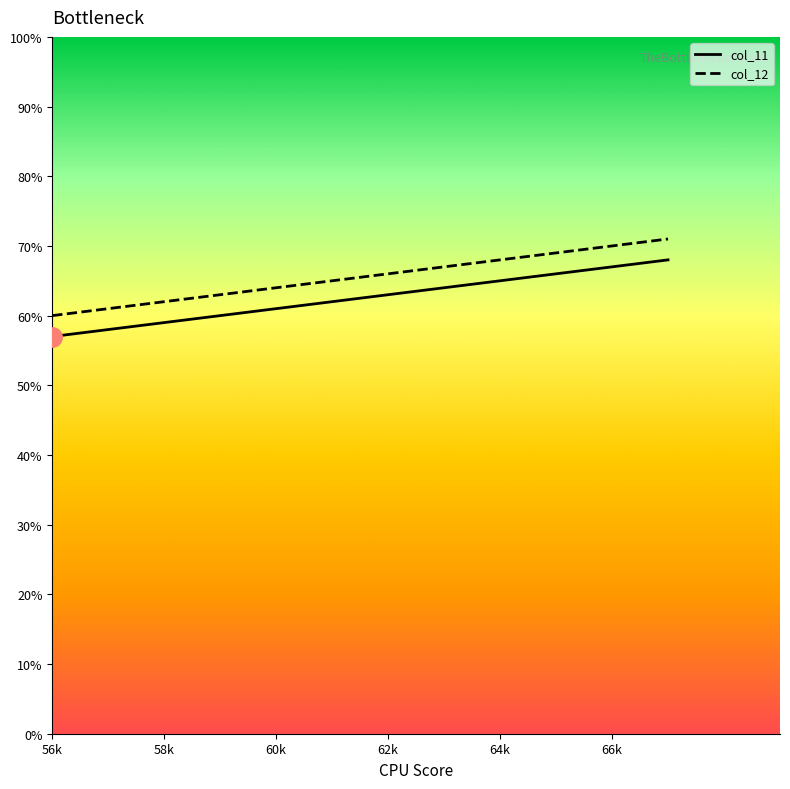

What is the smallest value displayed?

57